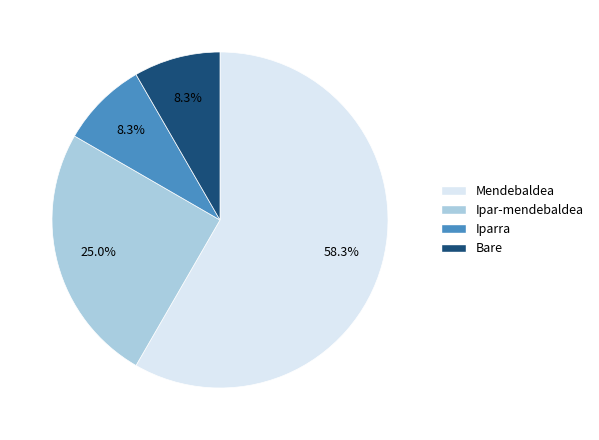

Is it true that Ipar-mendebaldea is 35% of the pie?

False